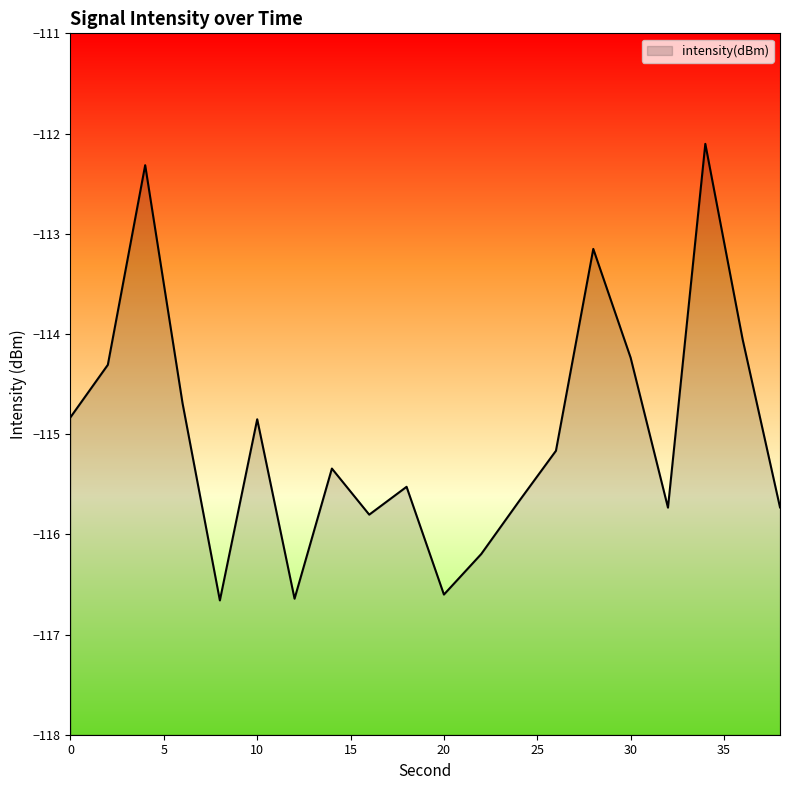

The chart shows a value of -112.1 at 34. True or false?

True